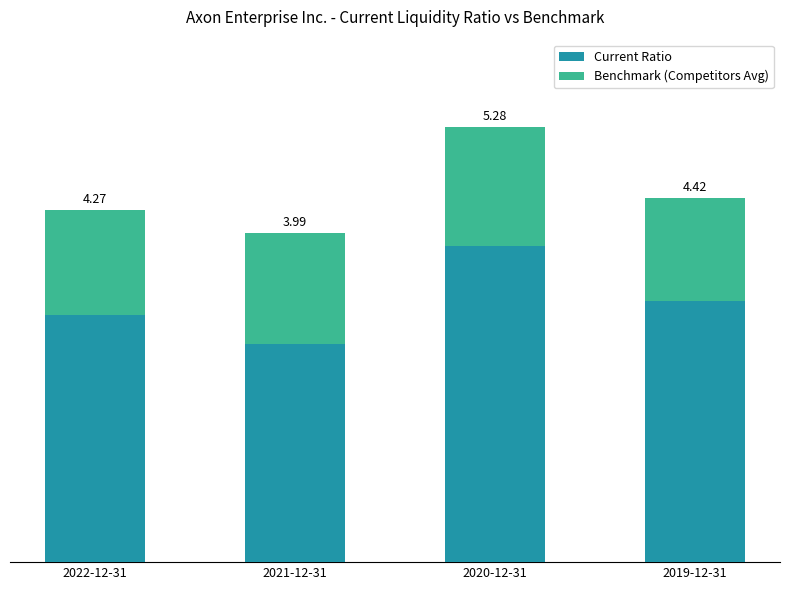

What is the label of the 4th bar from the left?

2019-12-31